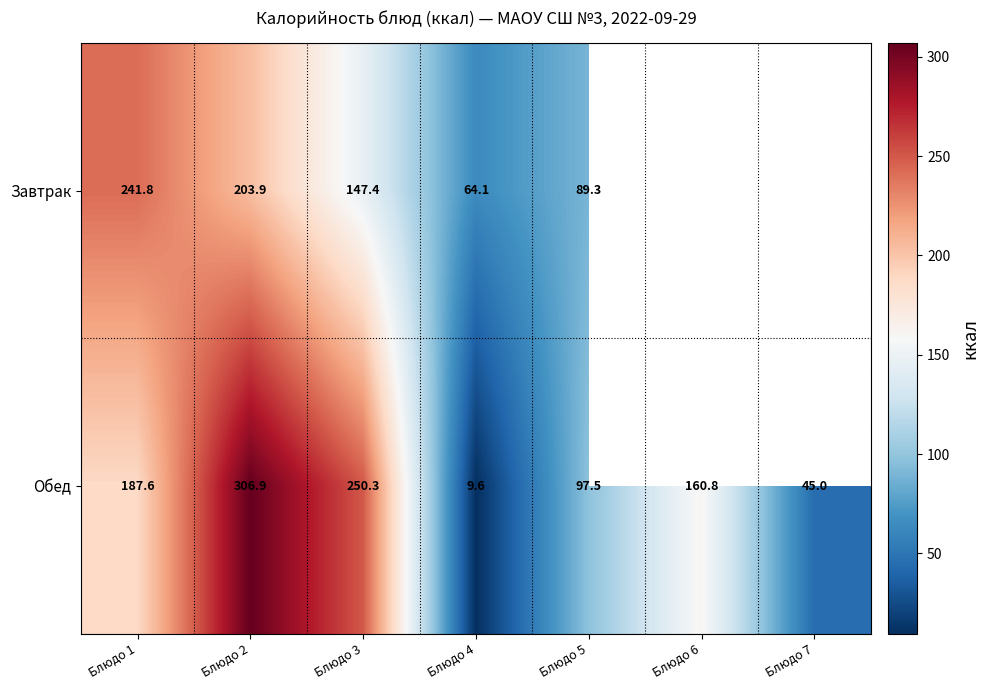

Between Блюдо 5 and Блюдо 4, which is larger?

Блюдо 5